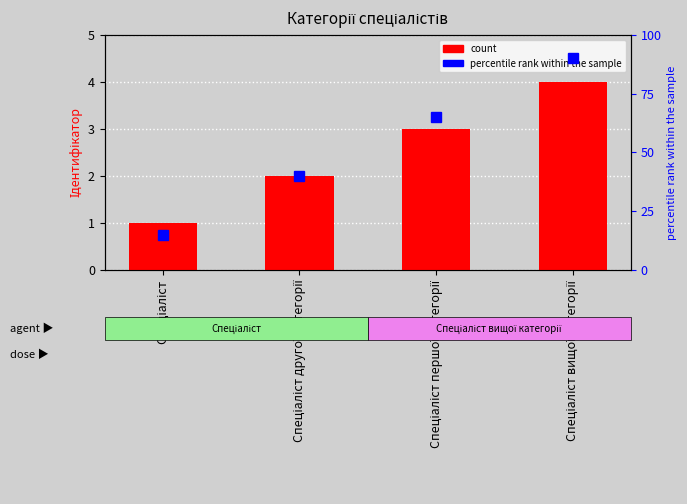

List the labels in order of value, smallest first.

Спеціаліст, Спеціаліст другої категорії, Спеціаліст першої категорії, Спеціаліст вищої категорії